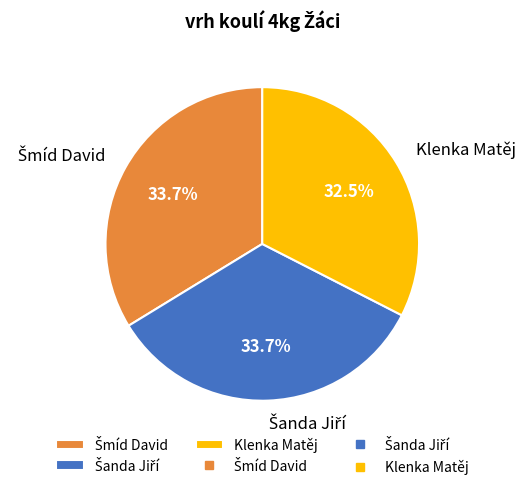

What percentage is NOT represented by Klenka Matěj?

67.5%